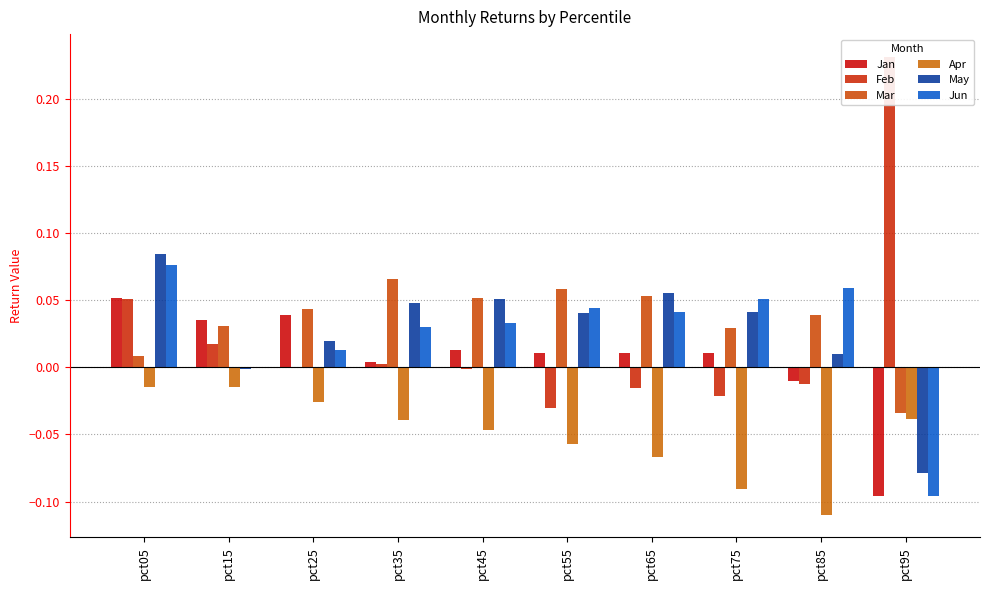

Which series has the largest total across all categories?

Mar